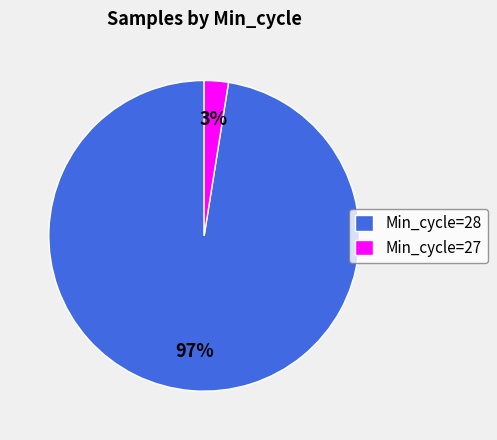

Which has a higher value, Min_cycle=28 or Min_cycle=27?

Min_cycle=28